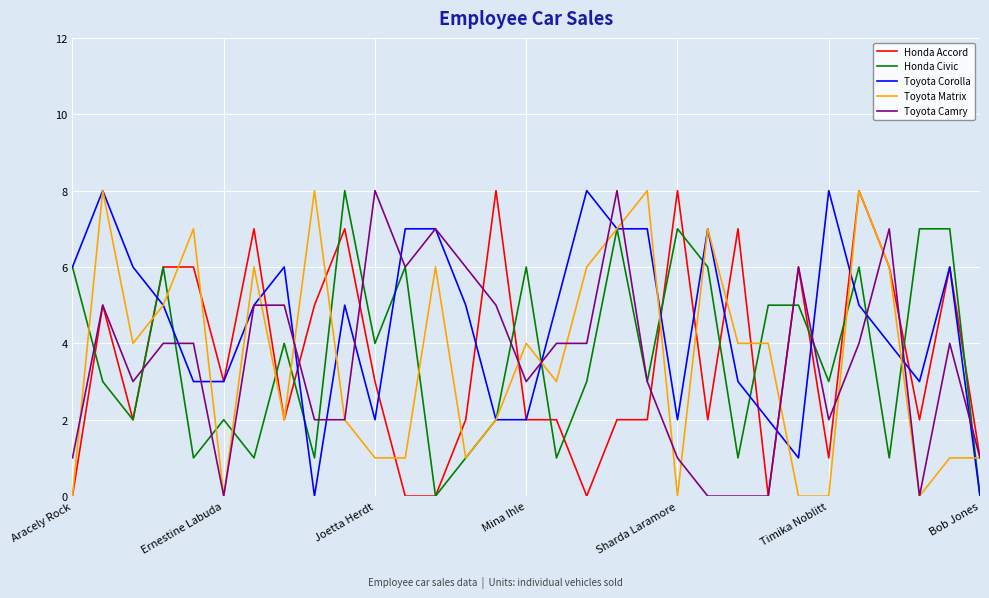

What is the maximum value for Honda Civic?

8